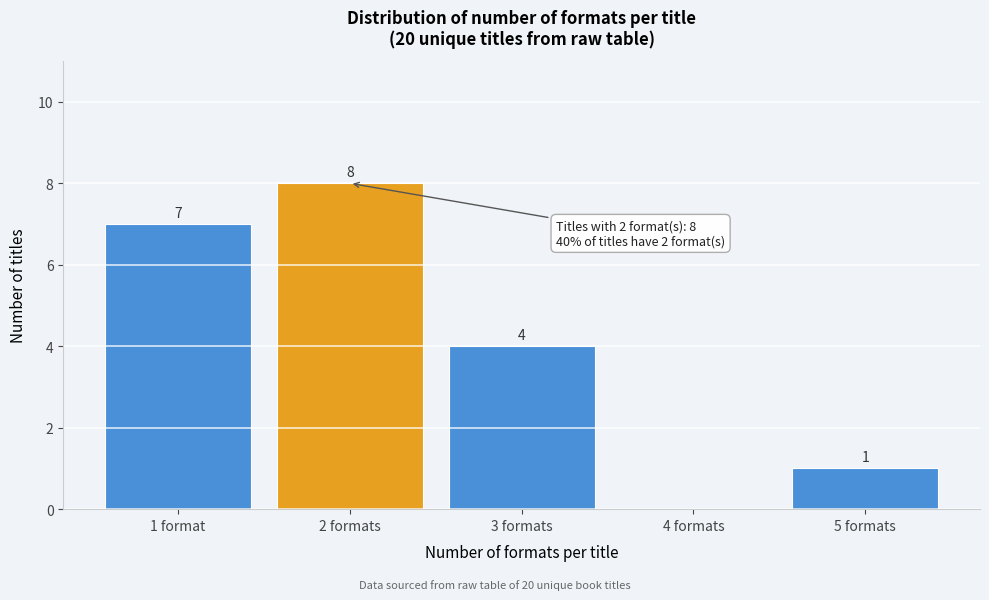

Reading left to right, what are all the values shown in this chart?

1 format=7	2 formats=8	3 formats=4	4 formats=0	5 formats=1